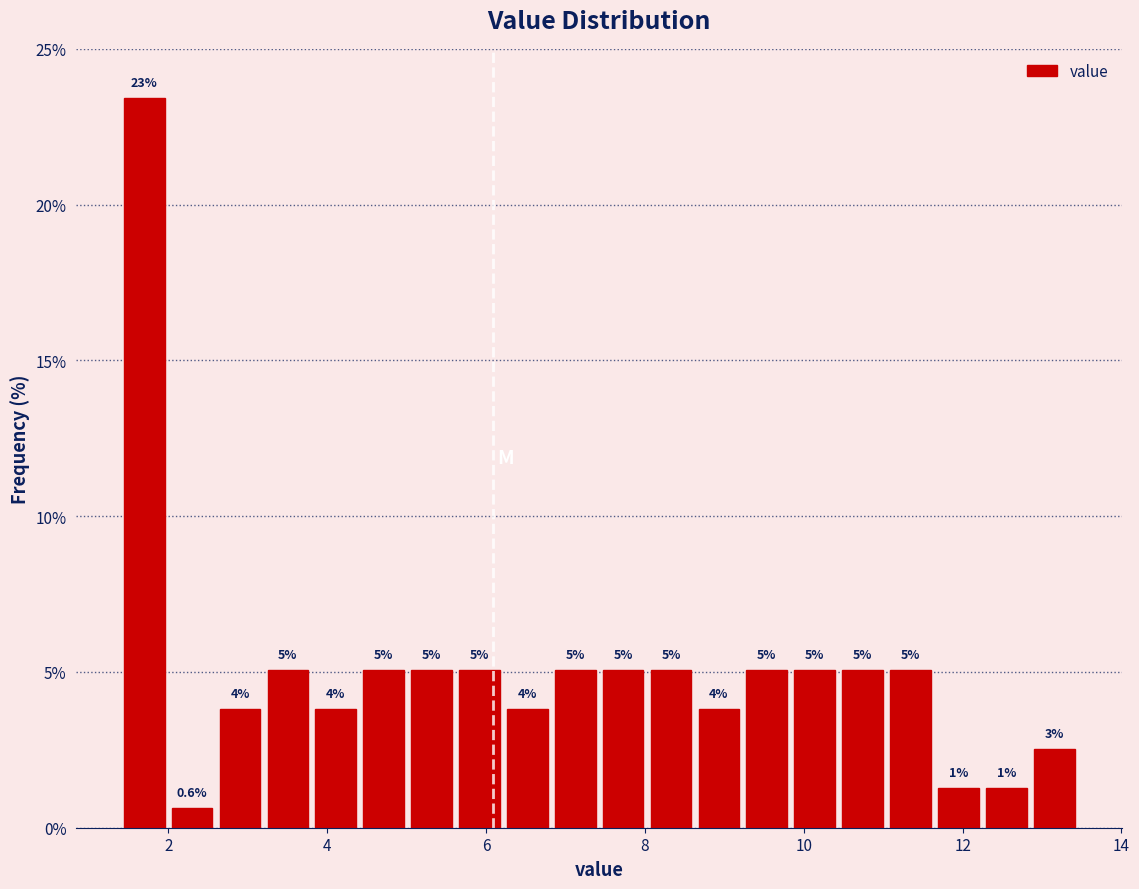

Read against the x-axis, roughly where is the centre of the tallest bar?

1.6